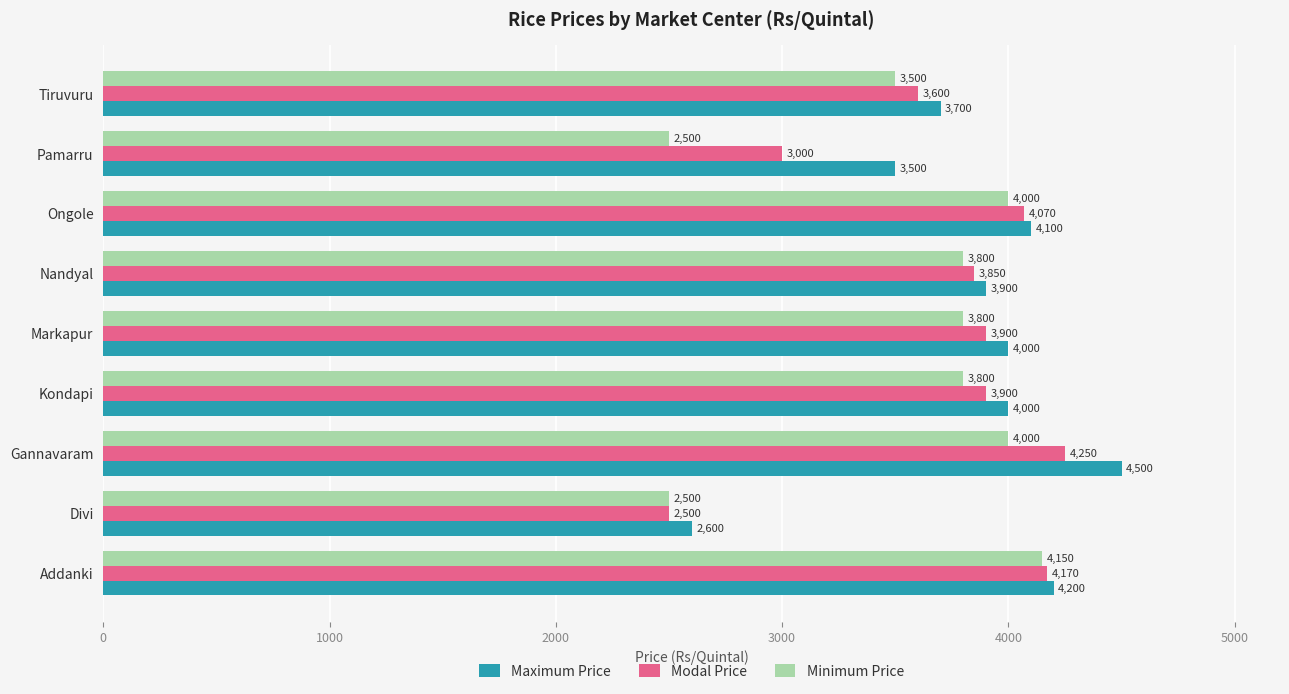

At which category is the sum across all series the highest?

Gannavaram